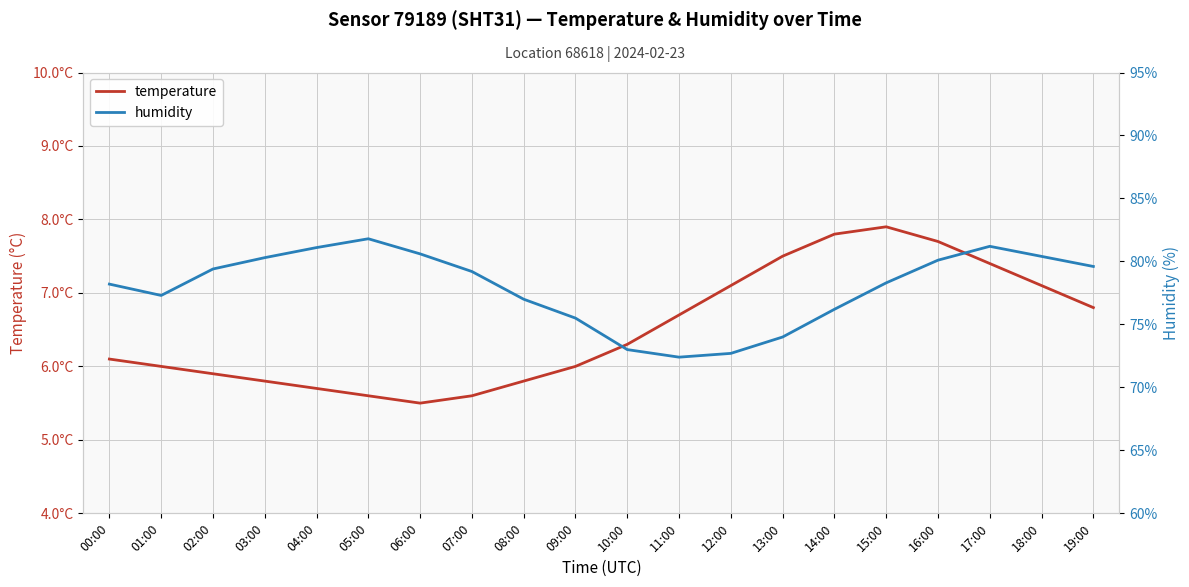

What value does the humidity series have at 07:00?

79.2